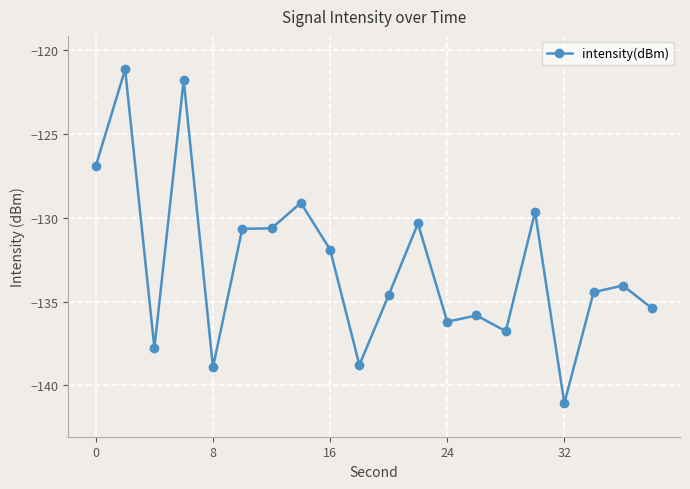

What is the average value?

-132.8